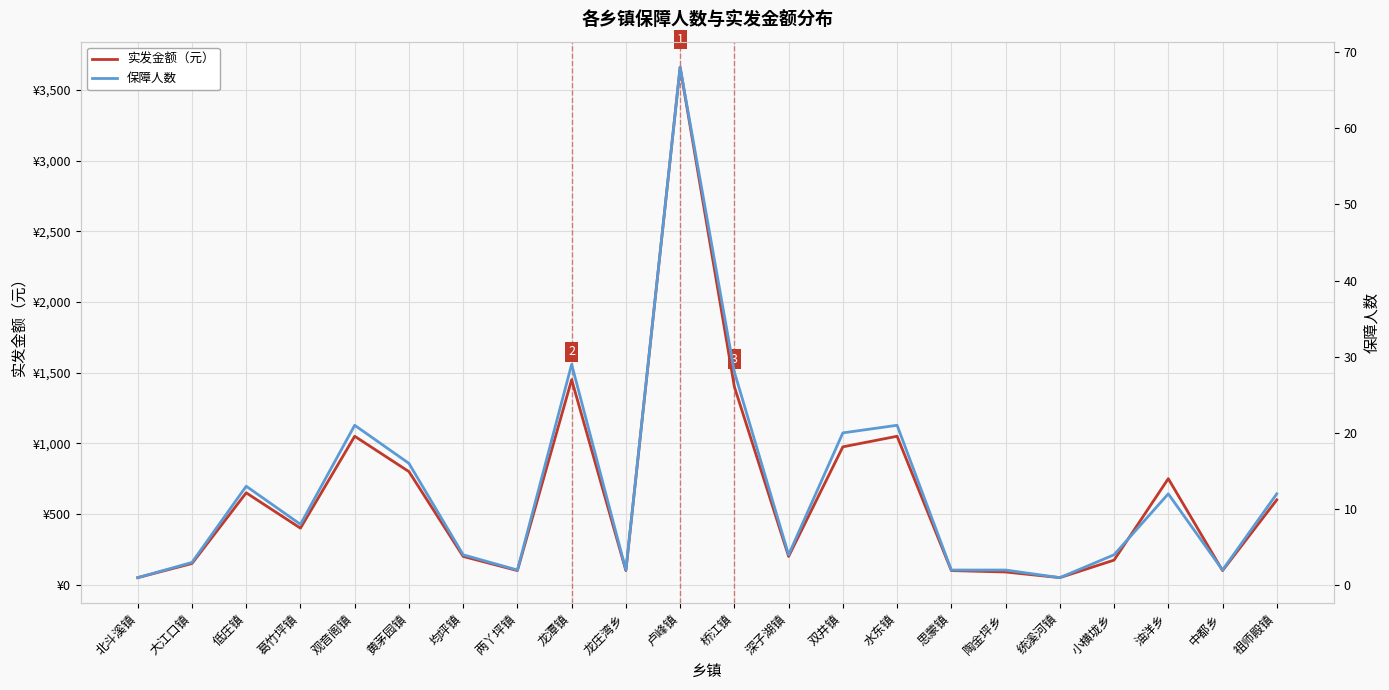

How many categories are shown in the chart?

22